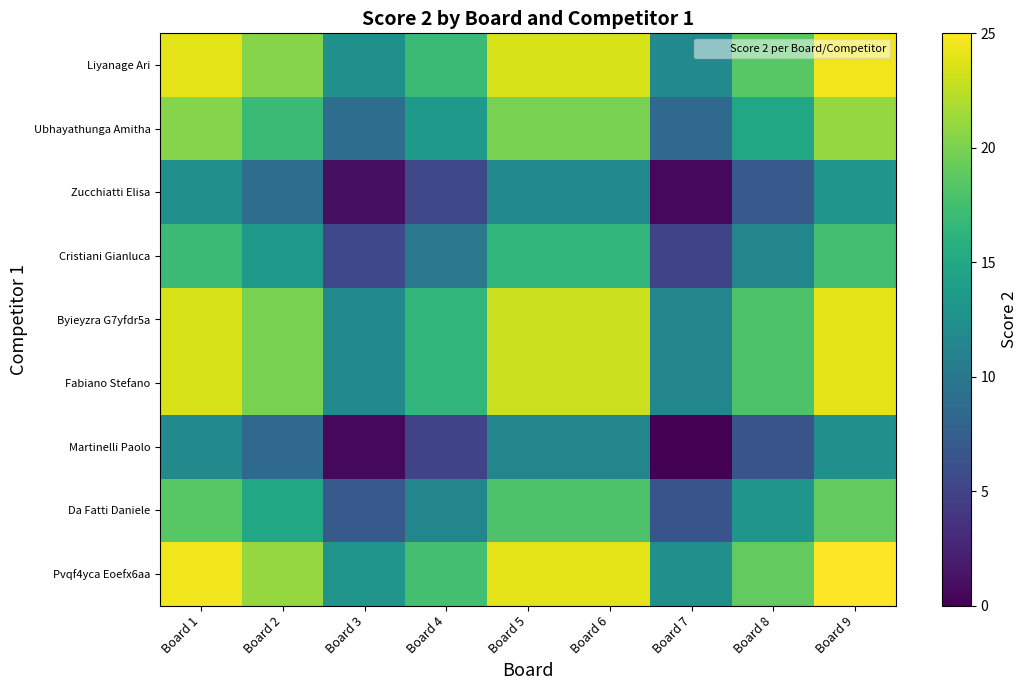

Reading left to right, extract all data points from this chart.

Liyanage Ari: Board 1=24.0	Board 2=20.5	Board 3=12.5	Board 4=17.0	Board 5=23.5	Board 6=23.5	Board 7=12.0	Board 8=18.5	Board 9=24.5
Ubhayathunga Amitha: Board 1=20.5	Board 2=17.0	Board 3=9.0	Board 4=13.5	Board 5=20.0	Board 6=20.0	Board 7=8.5	Board 8=15.0	Board 9=21.0
Zucchiatti Elisa: Board 1=12.5	Board 2=9.0	Board 3=1.0	Board 4=5.5	Board 5=12.0	Board 6=12.0	Board 7=0.5	Board 8=7.0	Board 9=13.0
Cristiani Gianluca: Board 1=17.0	Board 2=13.5	Board 3=5.5	Board 4=10.0	Board 5=16.5	Board 6=16.5	Board 7=5.0	Board 8=11.5	Board 9=17.5
Byieyzra G7yfdr5a: Board 1=23.5	Board 2=20.0	Board 3=12.0	Board 4=16.5	Board 5=23.0	Board 6=23.0	Board 7=11.5	Board 8=18.0	Board 9=24.0
Fabiano Stefano: Board 1=23.5	Board 2=20.0	Board 3=12.0	Board 4=16.5	Board 5=23.0	Board 6=23.0	Board 7=11.5	Board 8=18.0	Board 9=24.0
Martinelli Paolo: Board 1=12.0	Board 2=8.5	Board 3=0.5	Board 4=5.0	Board 5=11.5	Board 6=11.5	Board 7=0.0	Board 8=6.5	Board 9=12.5
Da Fatti Daniele: Board 1=18.5	Board 2=15.0	Board 3=7.0	Board 4=11.5	Board 5=18.0	Board 6=18.0	Board 7=6.5	Board 8=13.0	Board 9=19.0
Pvqf4yca Eoefx6aa: Board 1=24.5	Board 2=21.0	Board 3=13.0	Board 4=17.5	Board 5=24.0	Board 6=24.0	Board 7=12.5	Board 8=19.0	Board 9=25.0